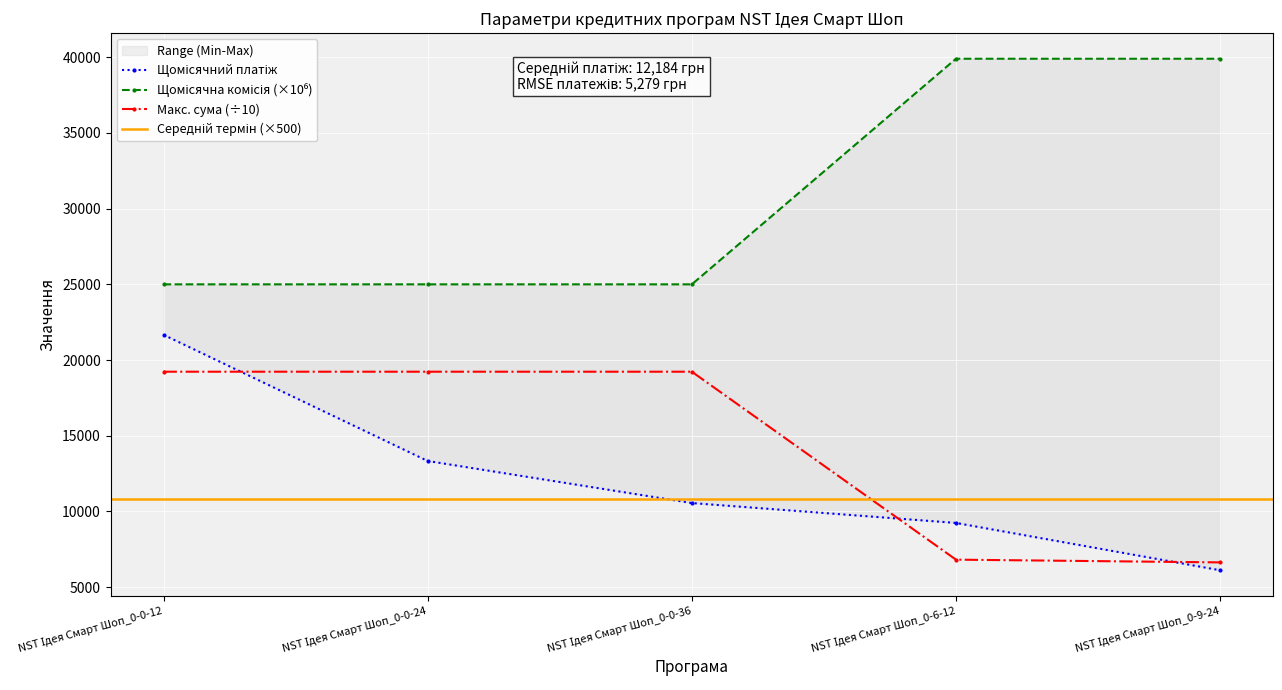

List the labels in order of Щомісячний платіж value, smallest first.

NST Ідея Смарт Шоп_0-9-24, NST Ідея Смарт Шоп_0-6-12, NST Ідея Смарт Шоп_0-0-36, NST Ідея Смарт Шоп_0-0-24, NST Ідея Смарт Шоп_0-0-12